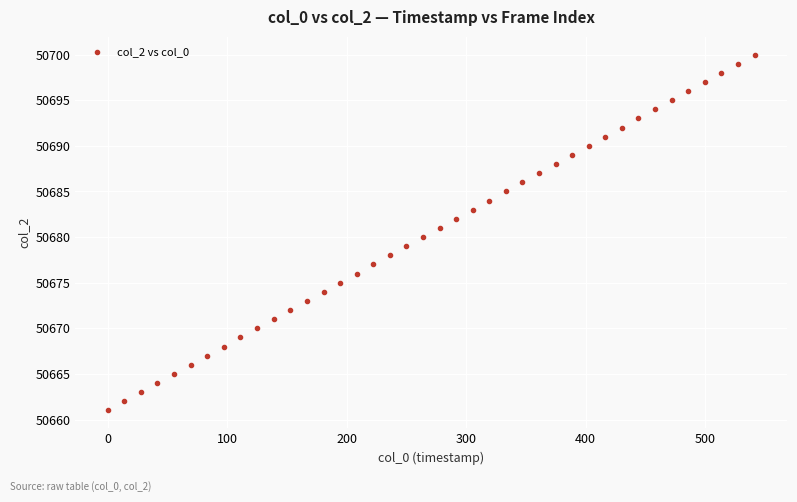

What is the range of Y values (max minus min)?

39